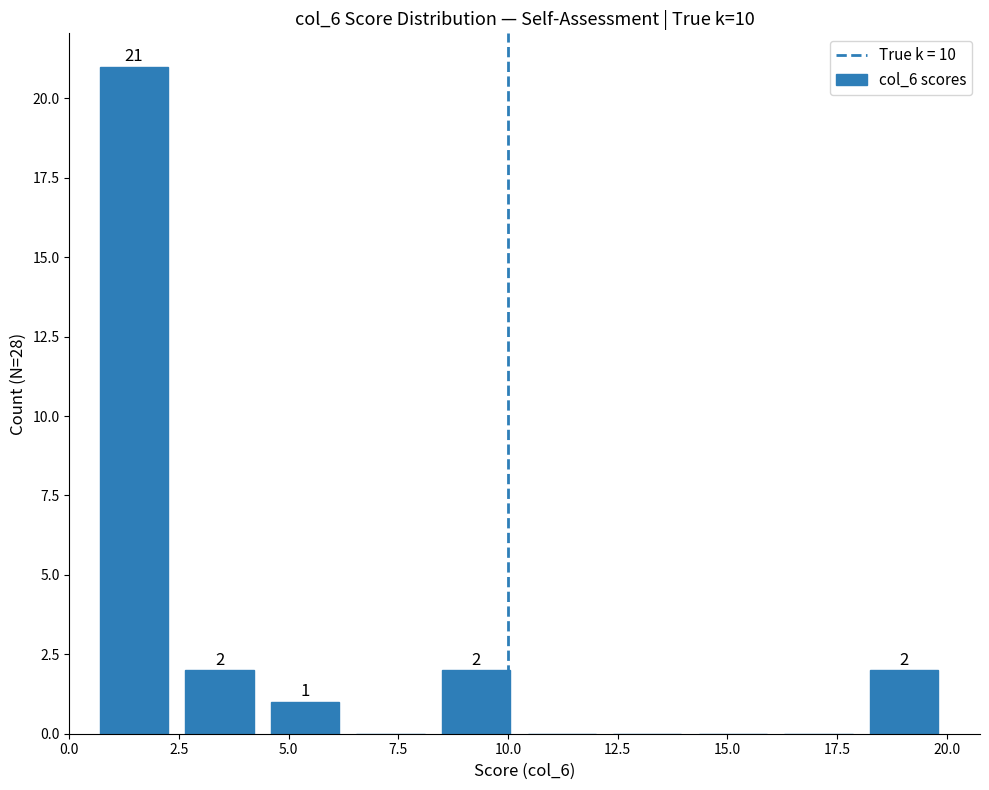

Around what value on the x-axis is the tallest bar? Give the approximate position of its centre, as read against the axis.

1.5